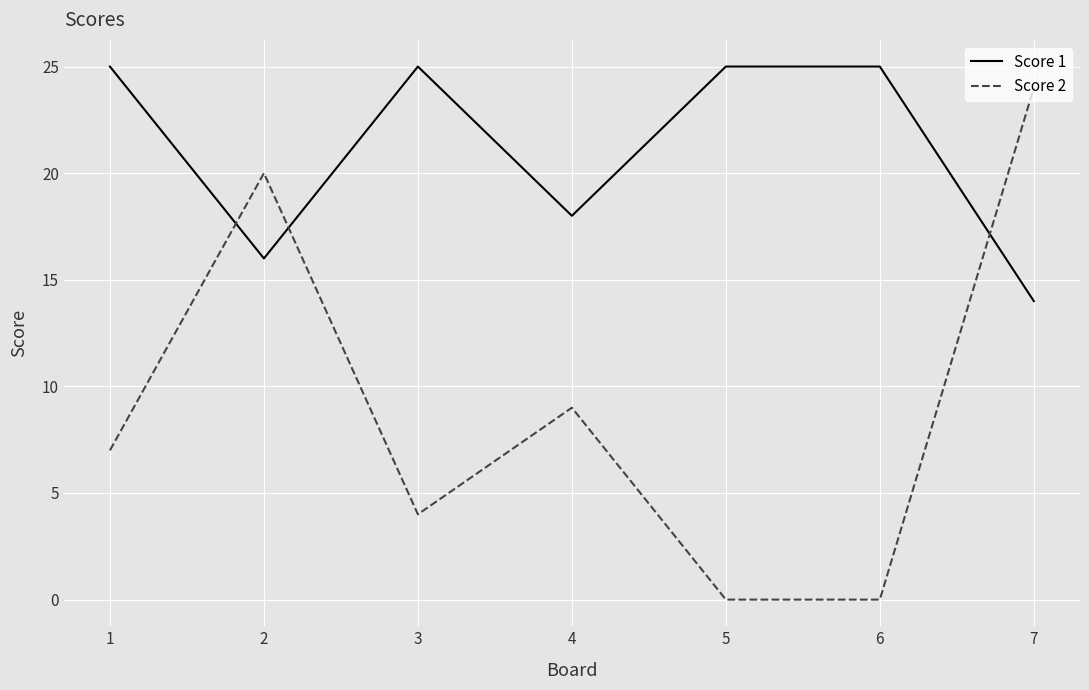

What is the total value across all series at 3?

29